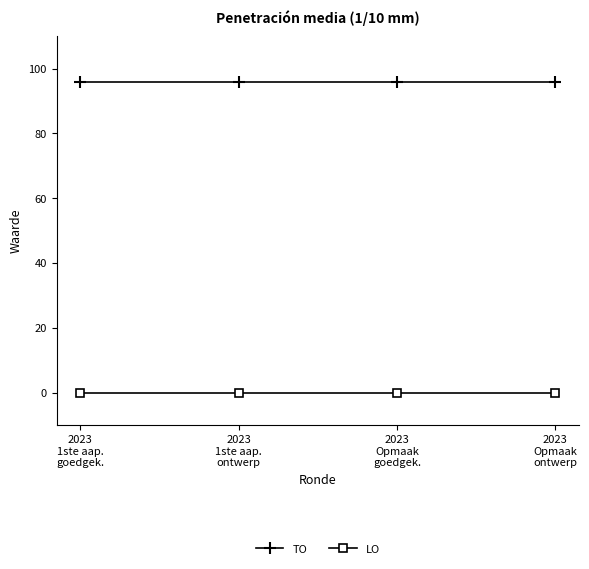

What is the lowest value of the TO series?

96